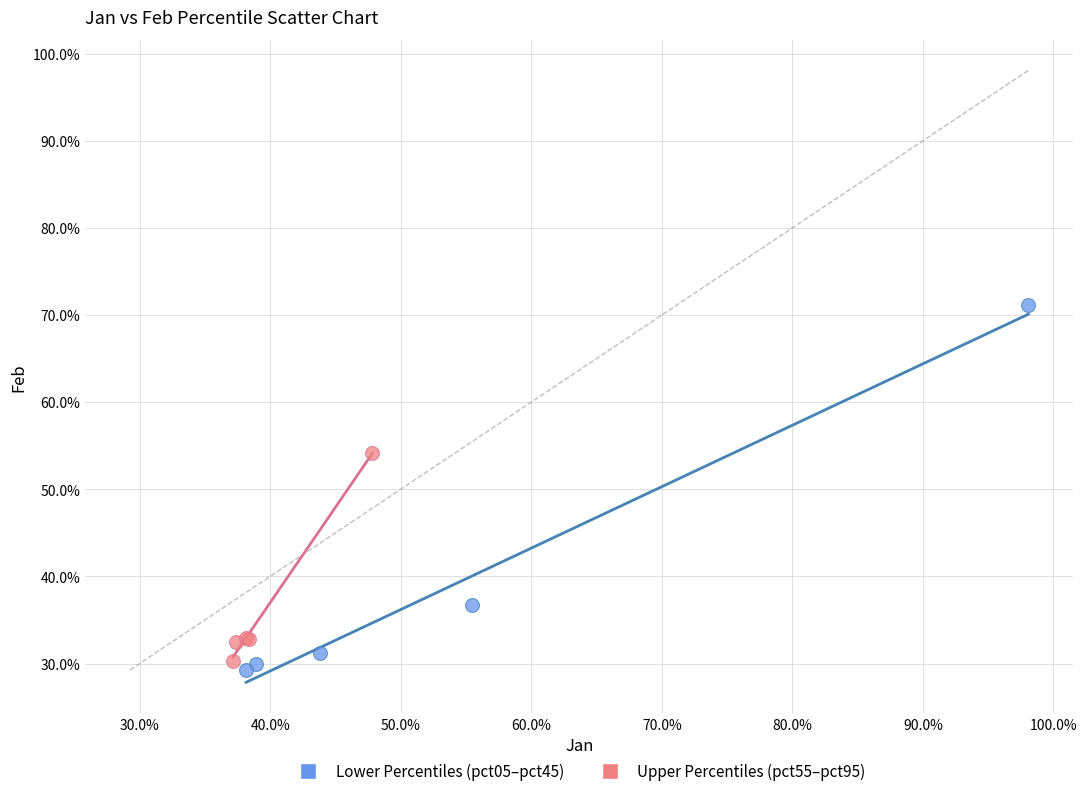

Which series reaches the maximum Y coordinate?

Lower Percentiles (pct05–pct45)